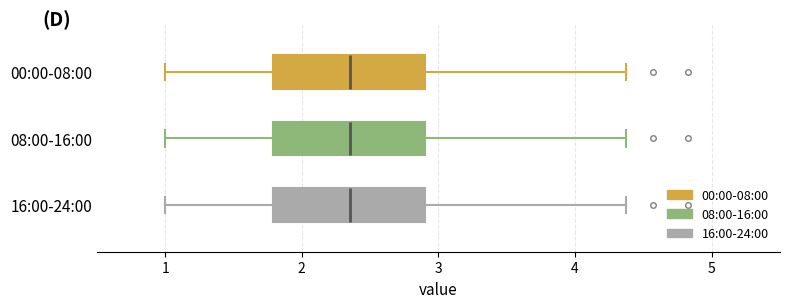

Reading bottom to top, transcribe this box plot: for each box, give where its median line is, the range the box spans, and where its two whiskers end, as read against the x-axis. The values are not printed on the chart, so give them approximately, as read against the axis.

16:00-24:00: median 2.4, box 1.8 to 2.9, whiskers 1.0 to 4.4
08:00-16:00: median 2.4, box 1.8 to 2.9, whiskers 1.0 to 4.4
00:00-08:00: median 2.4, box 1.8 to 2.9, whiskers 1.0 to 4.4